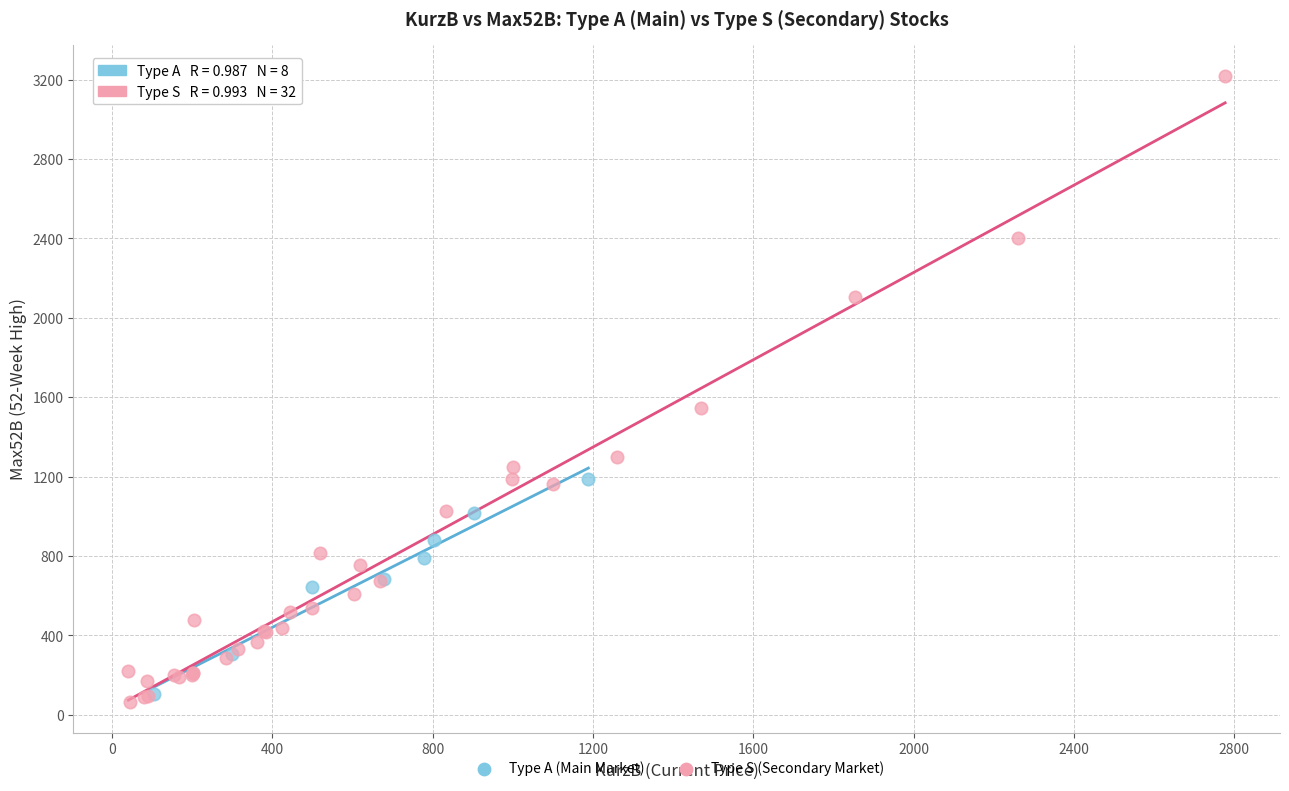

Which series has the largest Y range (max minus min)?

Type S (Secondary Market)